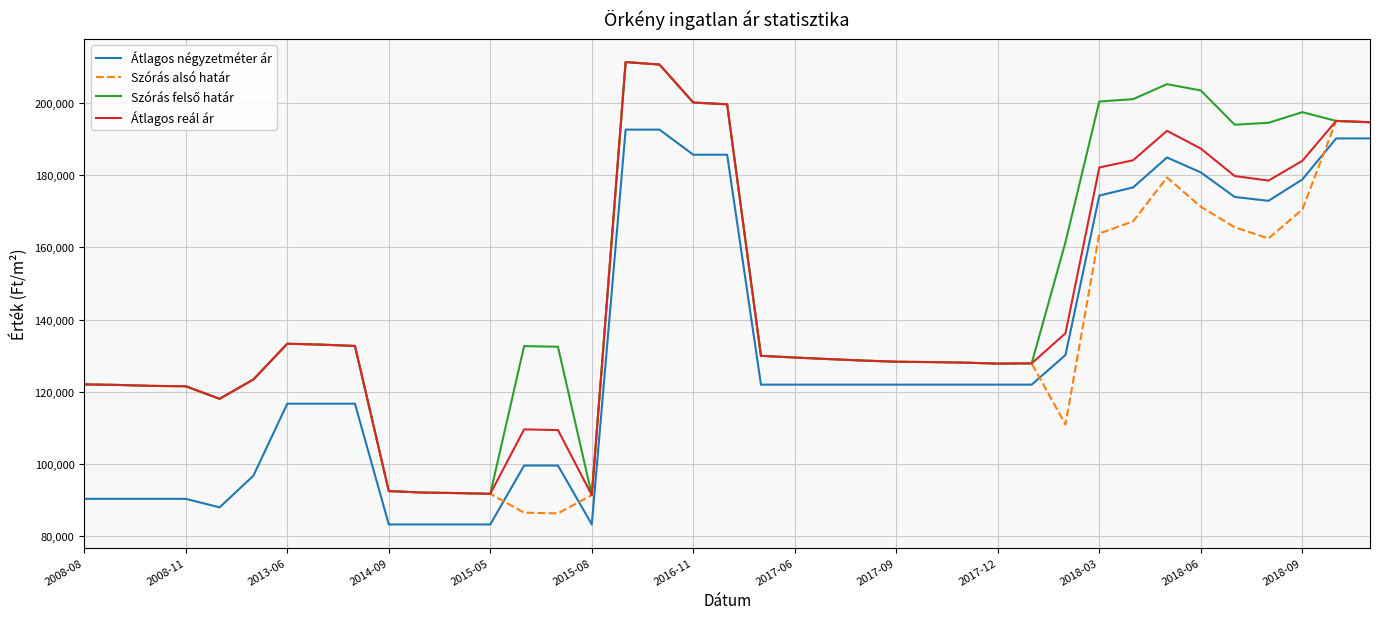

Which series has the widest spread of values?

Szórás alsó határ